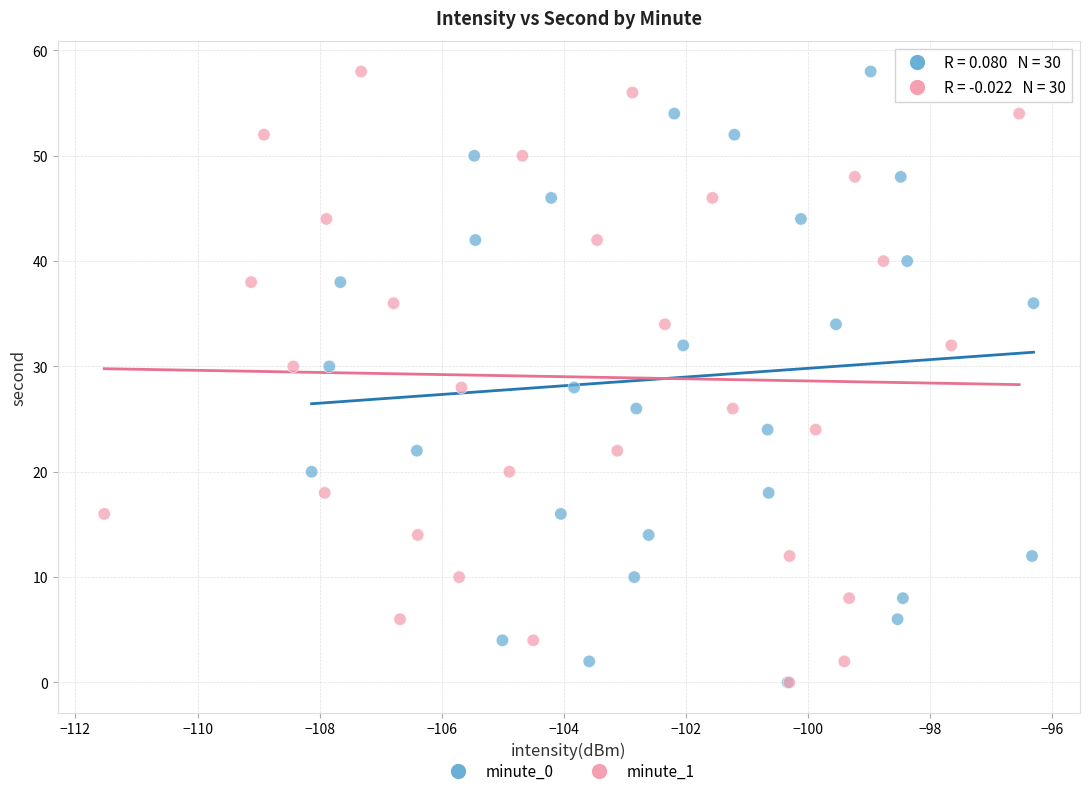

What are all the series names shown in the legend?

minute_0, minute_1